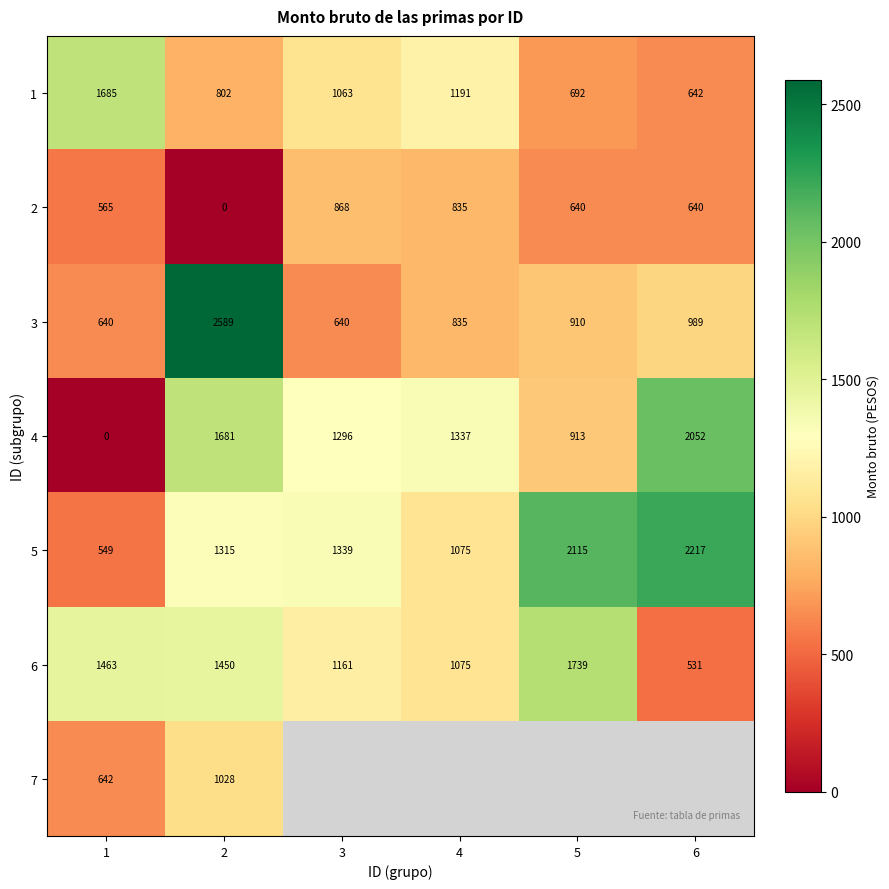

Is the value of 1 at 1 greater than the value of 4 at 3?

Yes